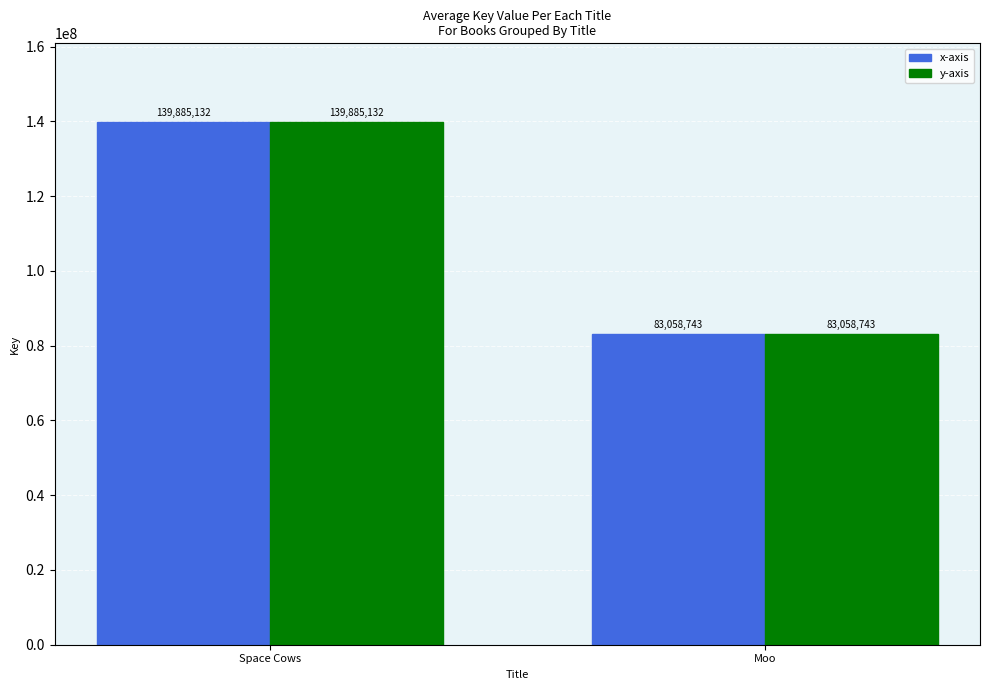

What is the average value of the y-axis series?

111471938